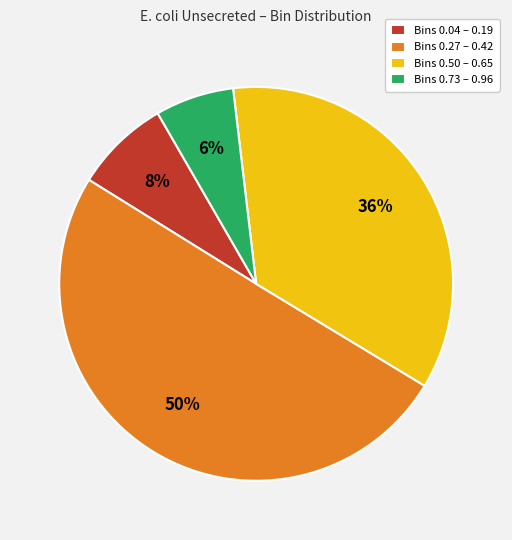

To the nearest percent, what is the average slice percentage?

25%